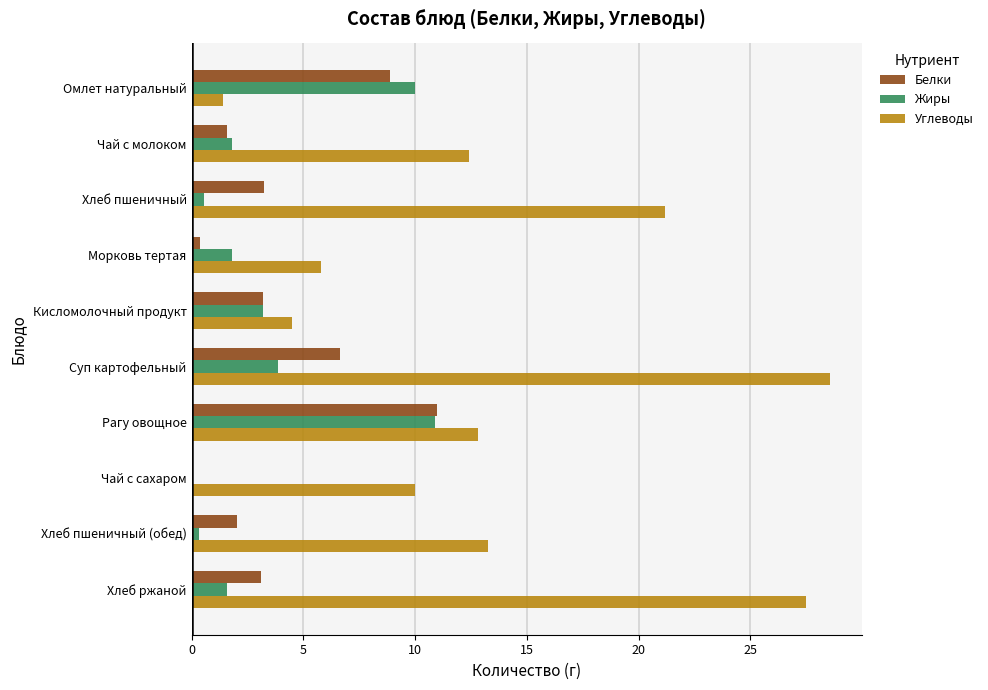

How many positive values does the Жиры series have?

9